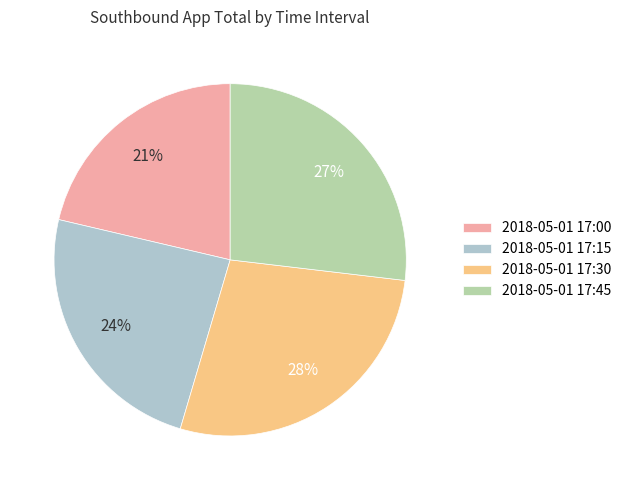

Do 2018-05-01 17:15 and 2018-05-01 17:30 together represent more than half of the pie?

Yes